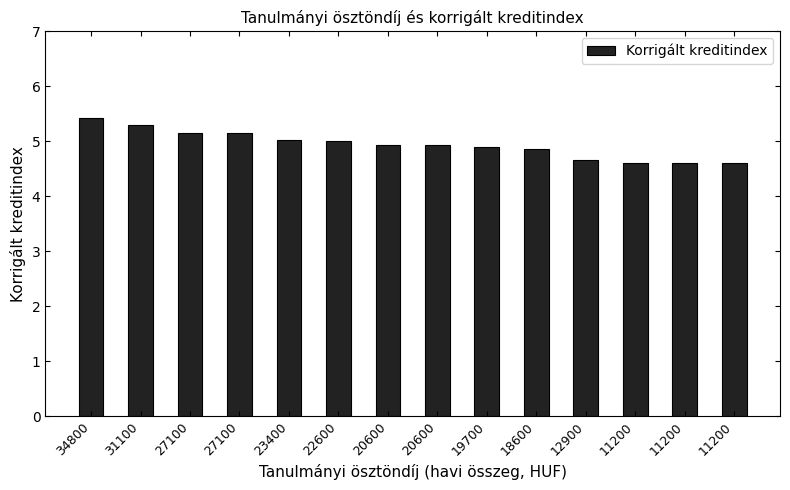

Rank the categories by value from highest to lowest.

34800, 31100, 27100, 27100, 23400, 22600, 20600, 20600, 19700, 18600, 12900, 11200, 11200, 11200